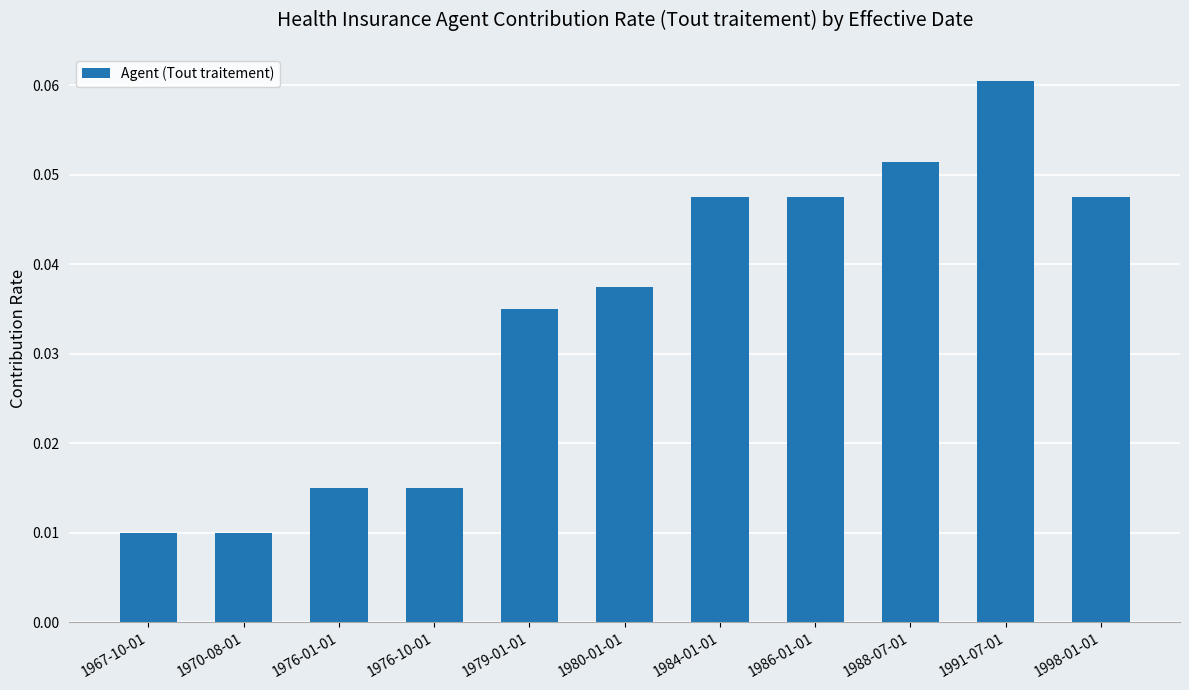

How many values are between 0 and 1?

11